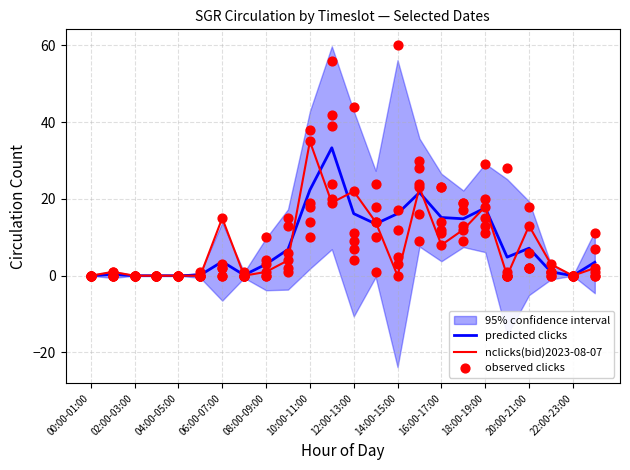

The value of nclicks(bid)2023-08-07 at 06:00-07:00 is 20.1. True or false?

False